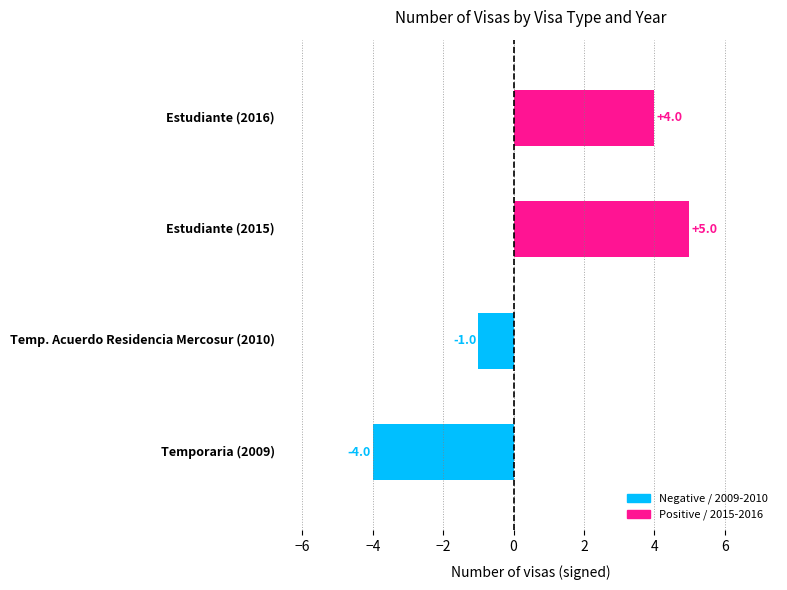

What is the smallest value displayed?

-4